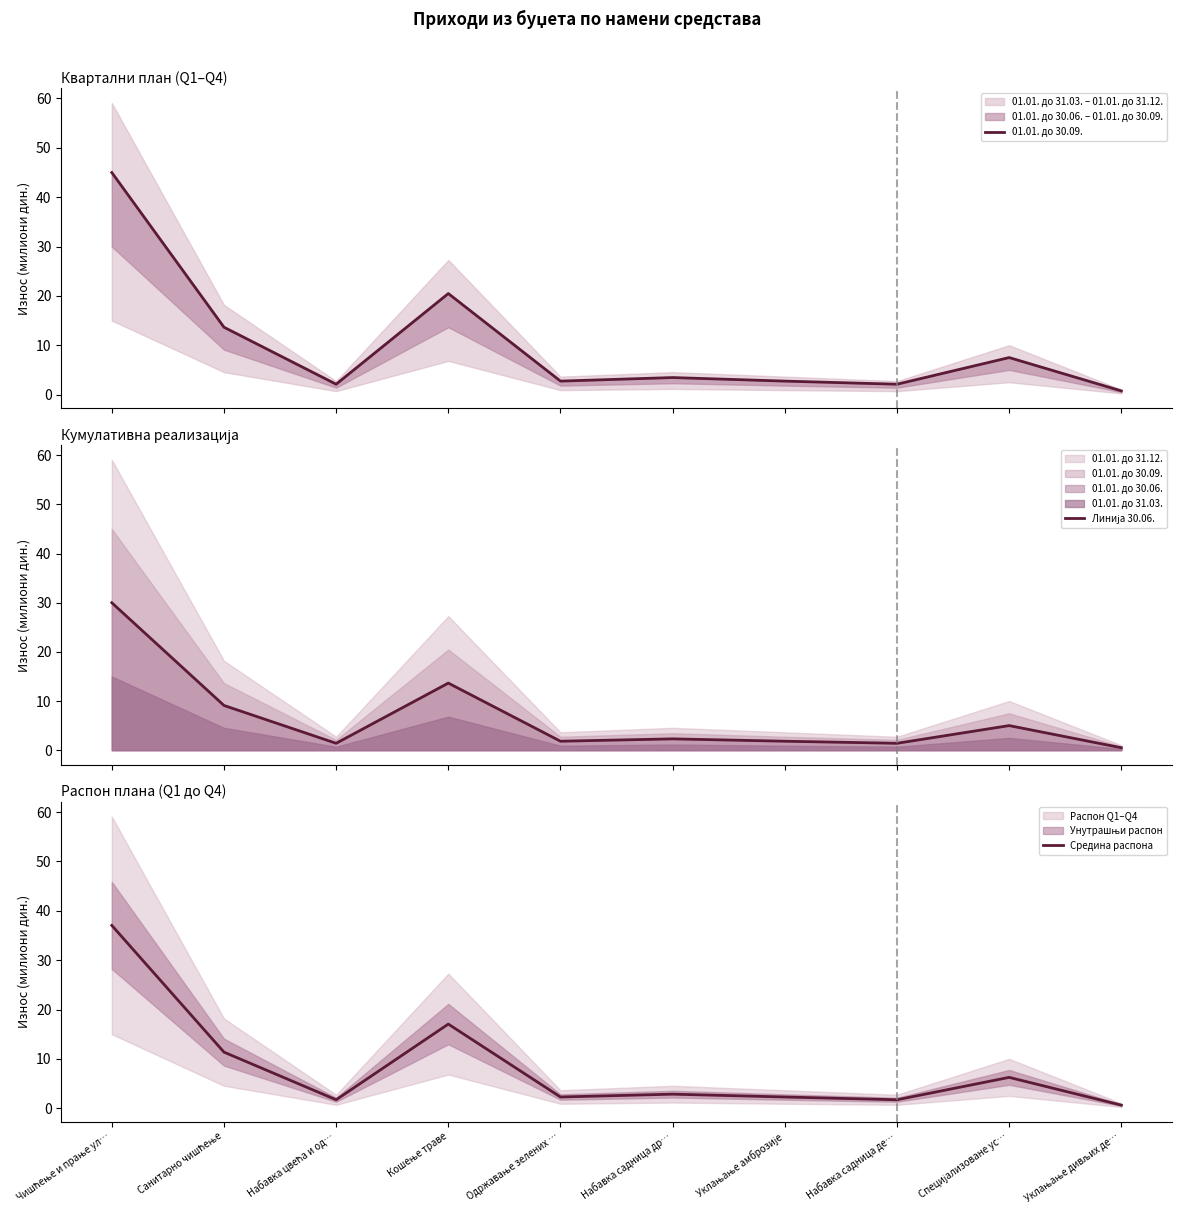

Which series has the largest total across all categories?

01.01. до 30.09.